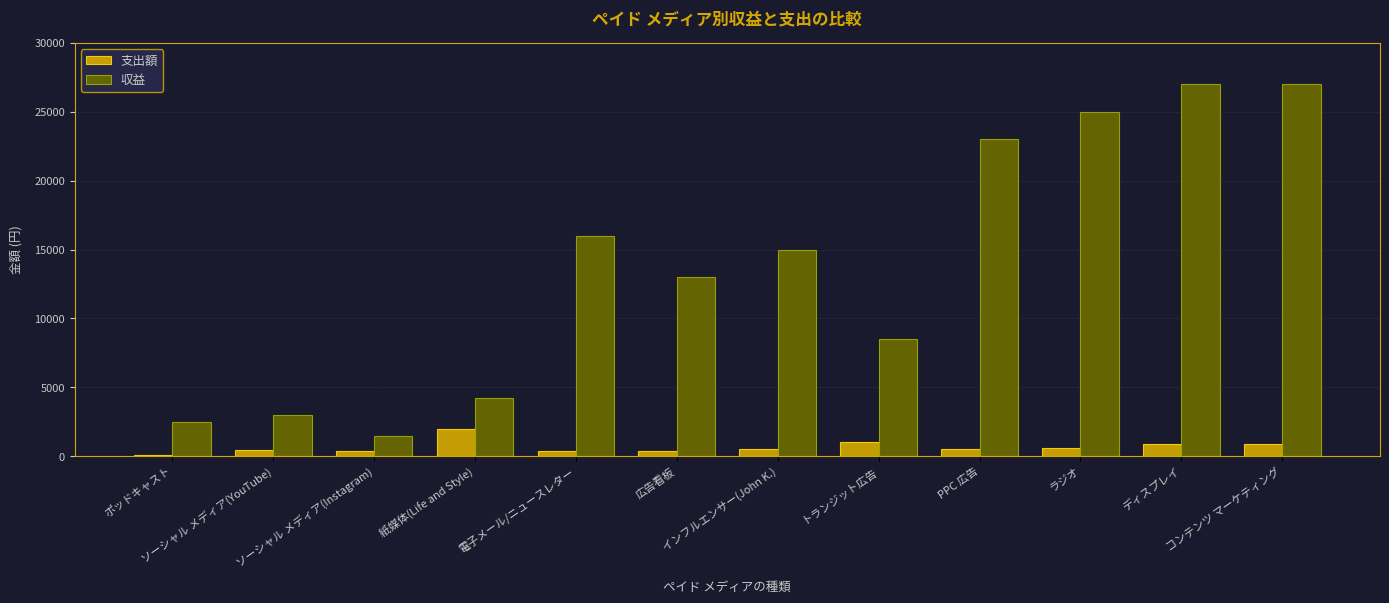

Is it true that 収益 equals 13000 at 広告看板?

True